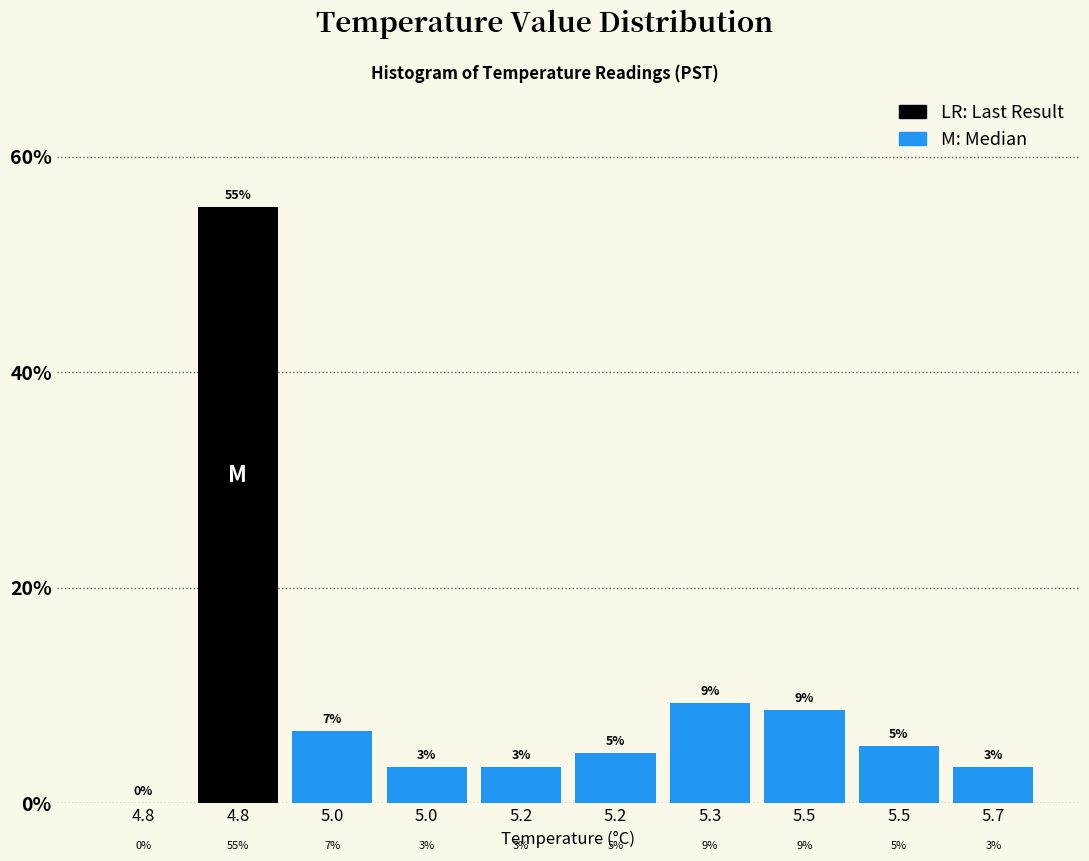

Are the bars horizontal?

No